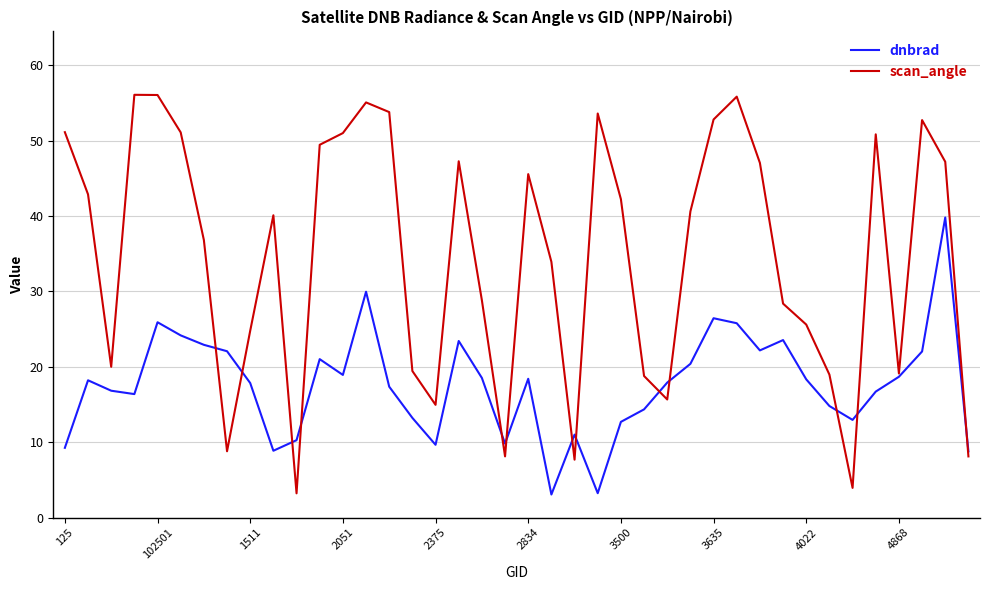

How many interior local valleys does the scan_angle series have?

9